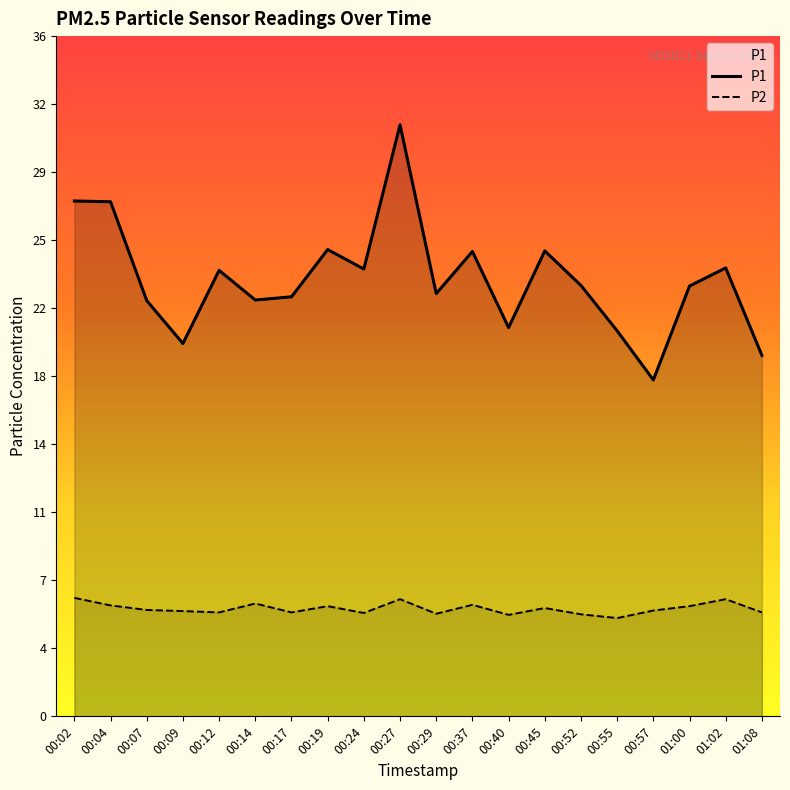

Does the chart have visible grid lines?

No